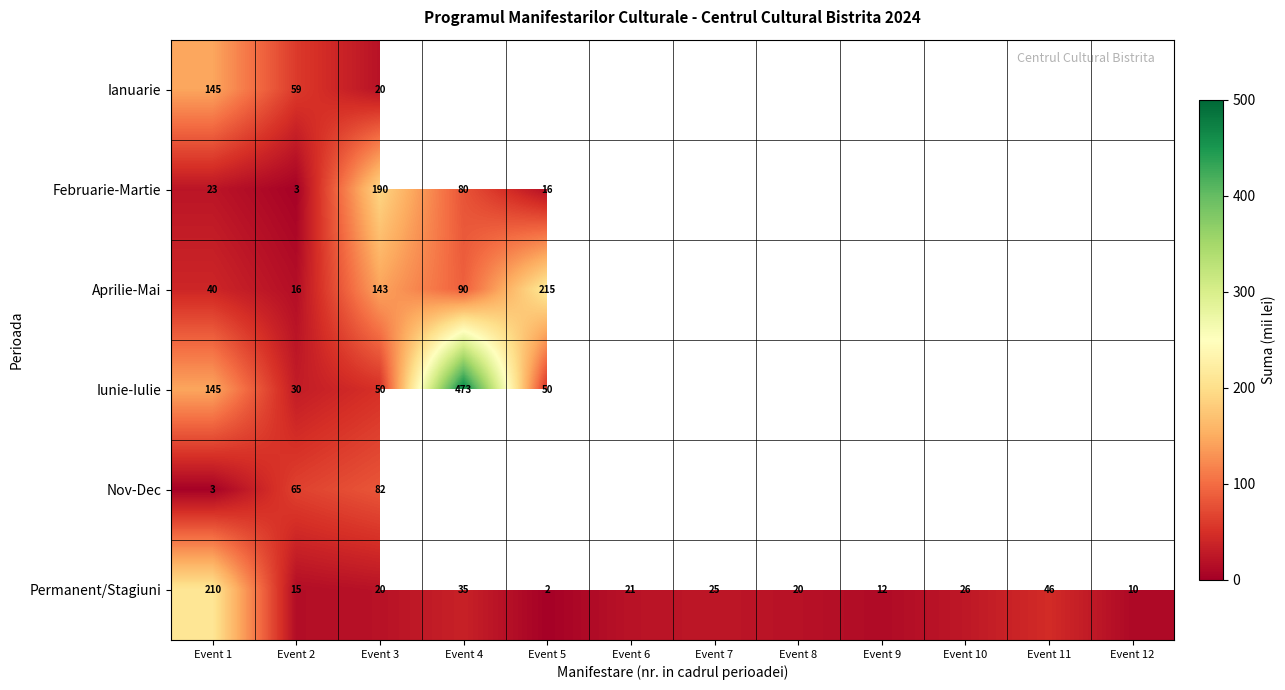

The Nov-Dec series shows 30.7 at Event 3. True or false?

False